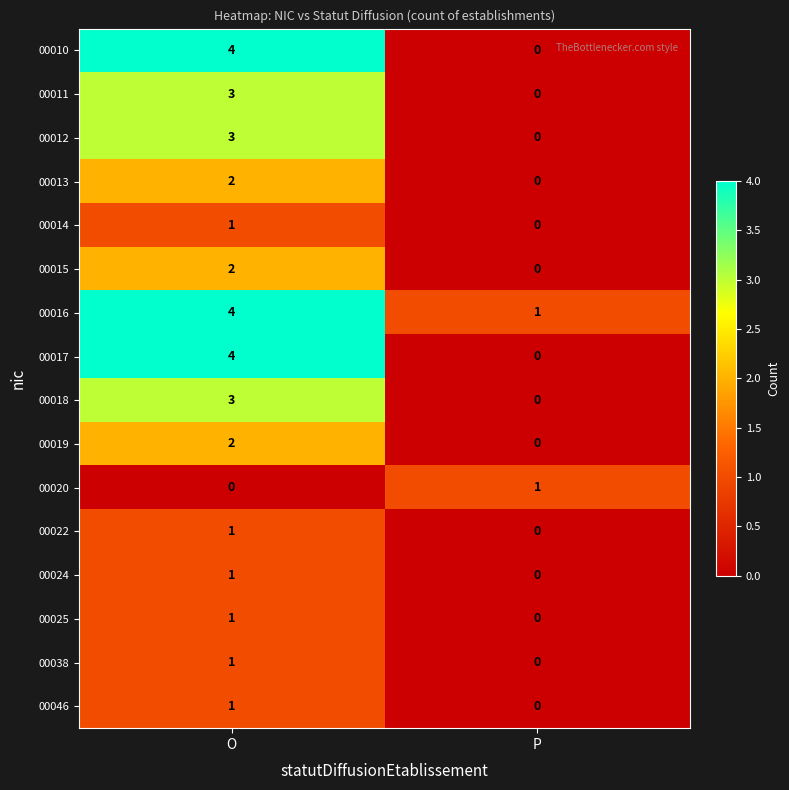

What is the difference between the highest and lowest values at O?

4